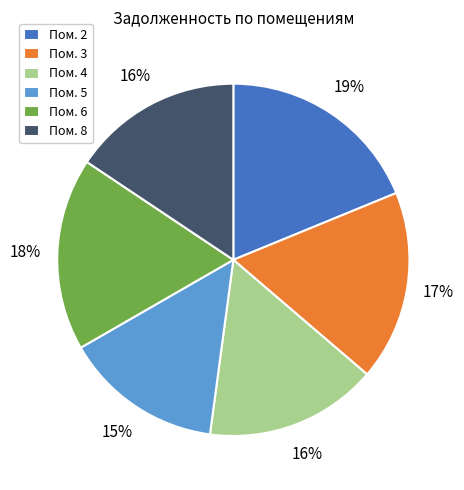

To the nearest percent, what is the difference between the largest and smallest slice percentages?

4%